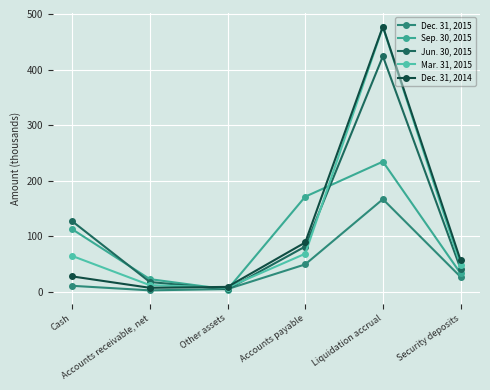

Is it true that Sep. 30, 2015 equals 112.6 at Cash?

True